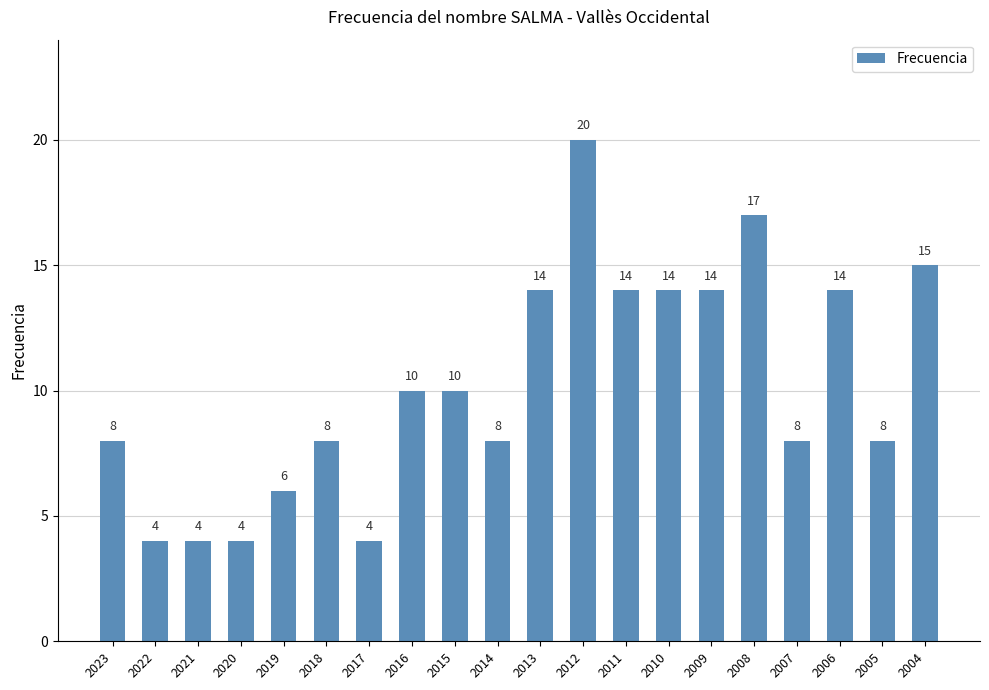

What is the sum of all values?

204